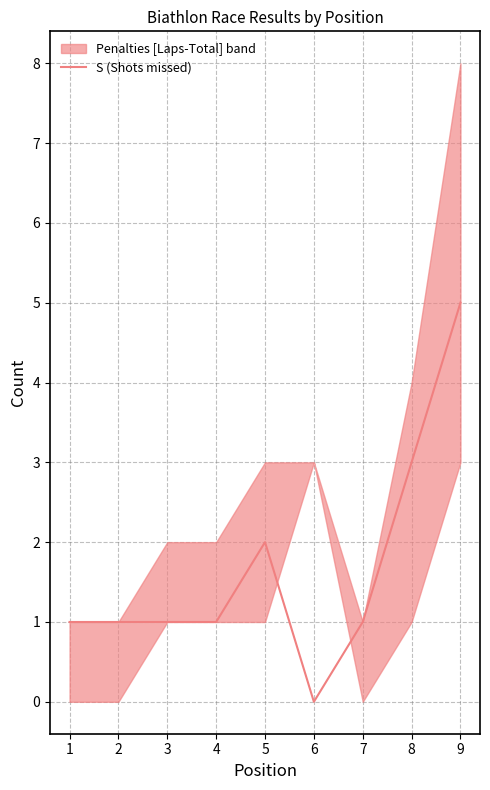

The S (Shots missed) series shows 5 at 9. True or false?

True